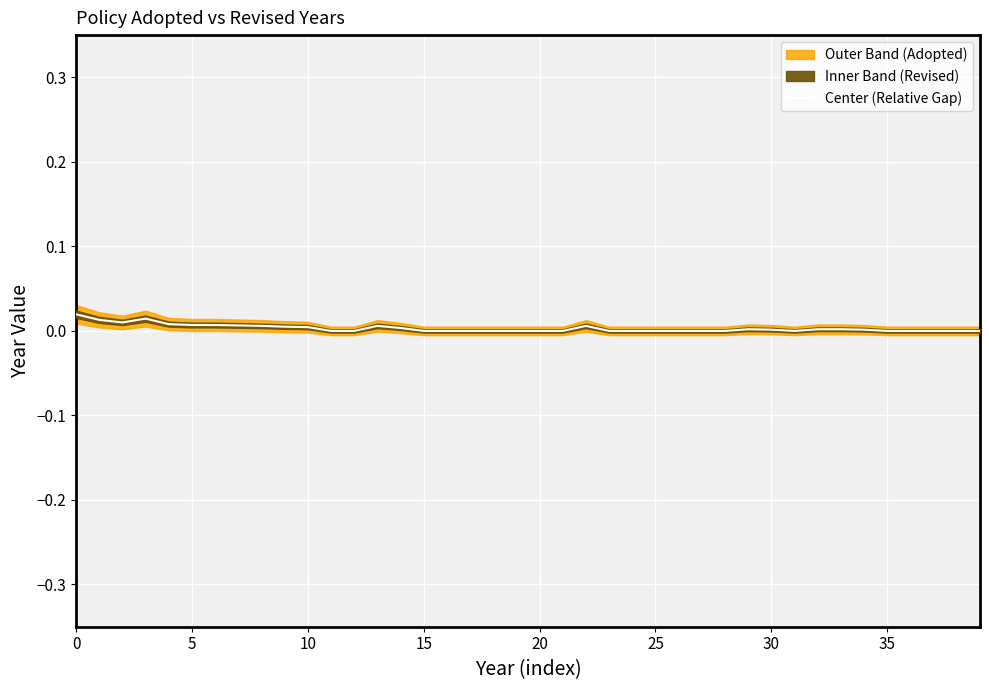

The chart shows a value of 0.0 at 26. True or false?

True